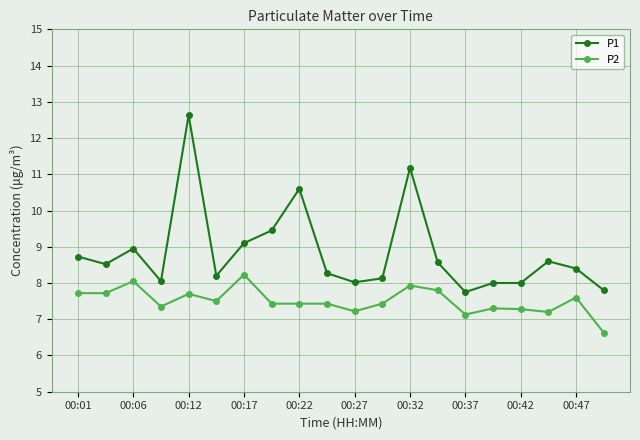

True or false: P1 has more than 2 points higher than both neighbors.

True